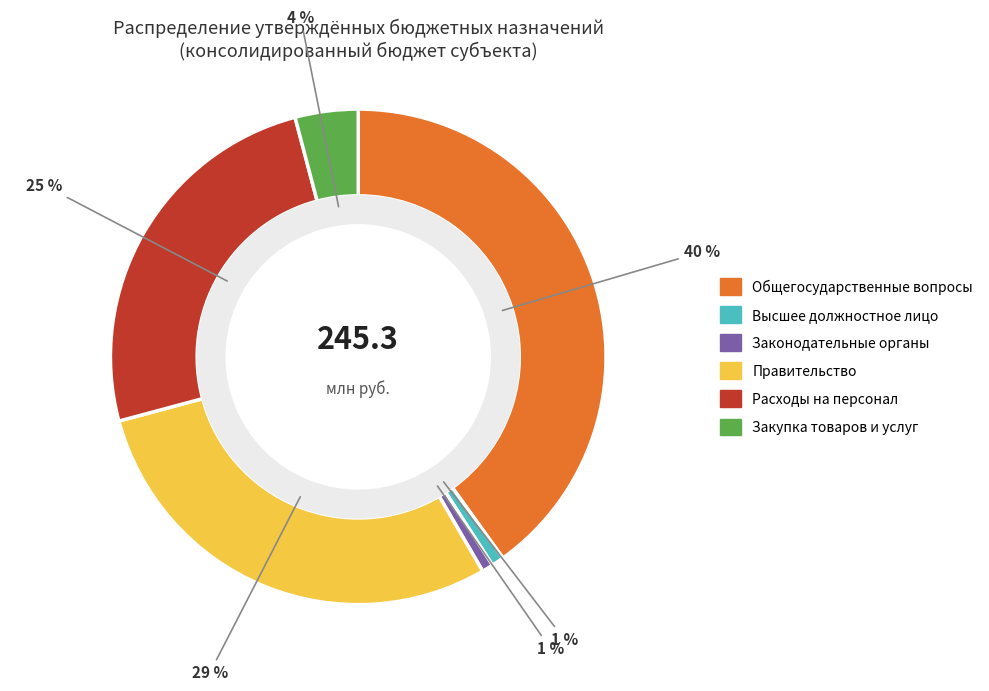

To the nearest percent, what is the difference between the largest and smallest slice percentages?

39%